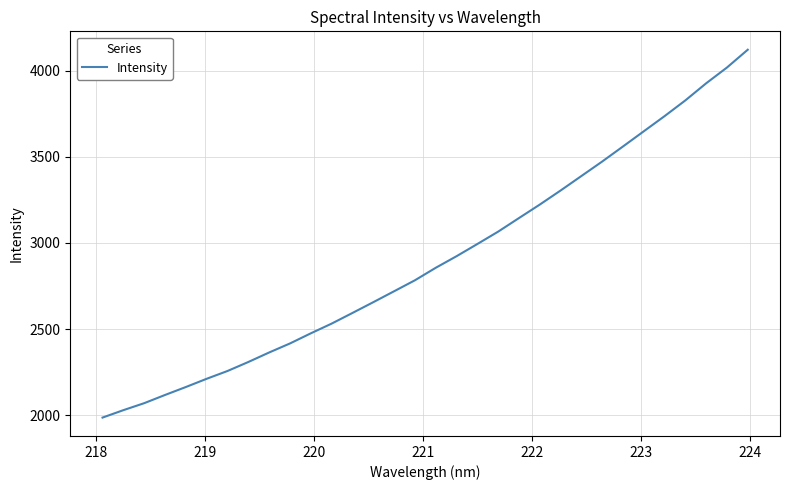

What is the difference between the maximum and minimum values?

2133.1